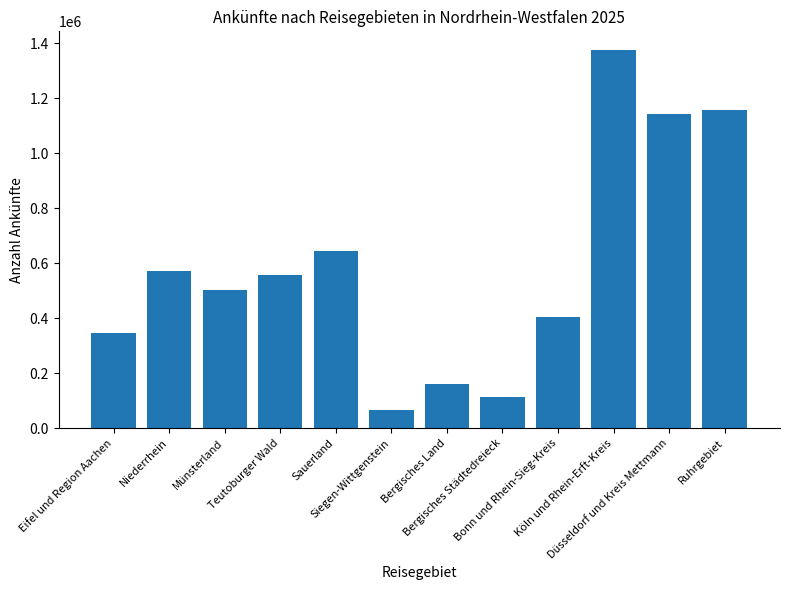

How many data points are less than 557802?

6